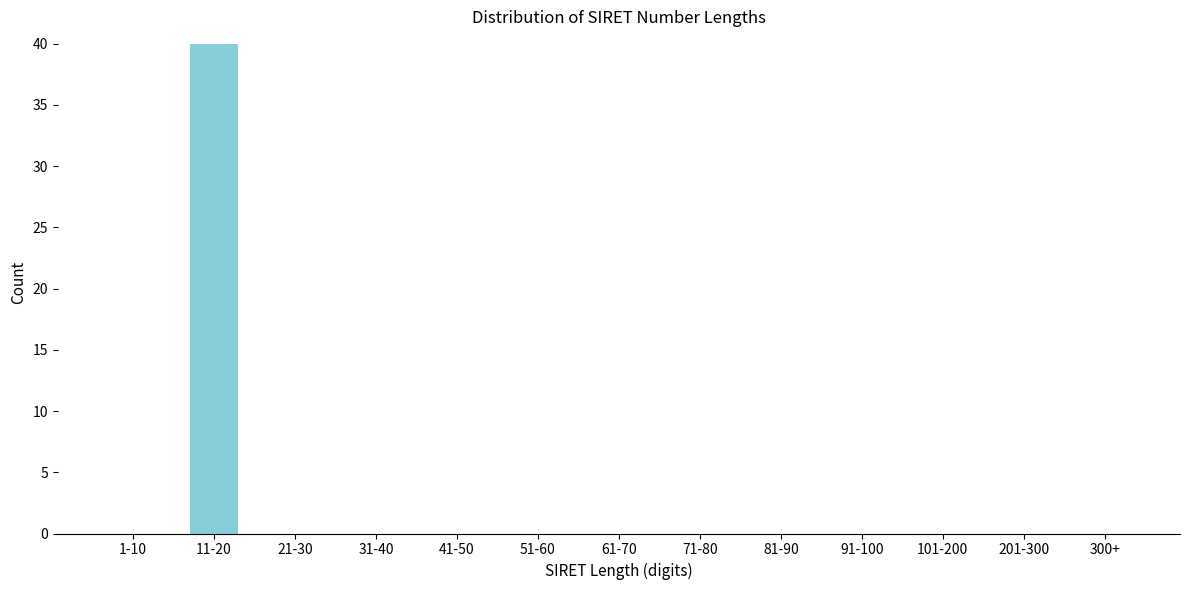

Reading left to right, extract all data points from this chart.

1-10=0	11-20=40	21-30=0	31-40=0	41-50=0	51-60=0	61-70=0	71-80=0	81-90=0	91-100=0	101-200=0	201-300=0	300+=0